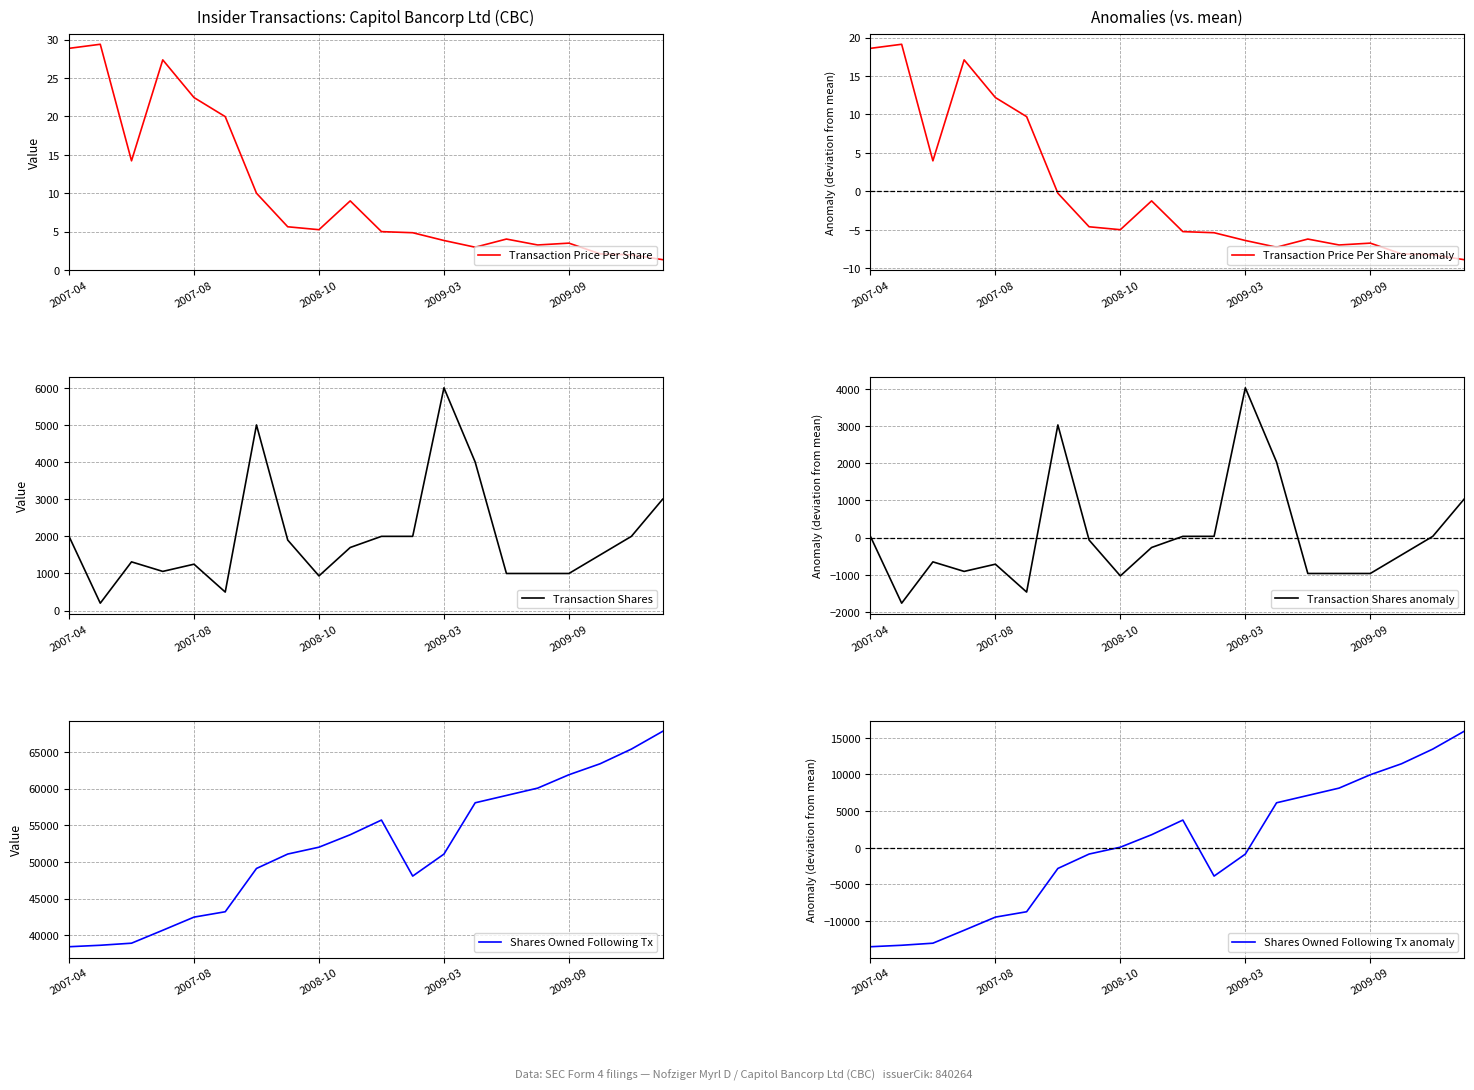

Read the Shares Owned Following Tx value at 19.

67818.0